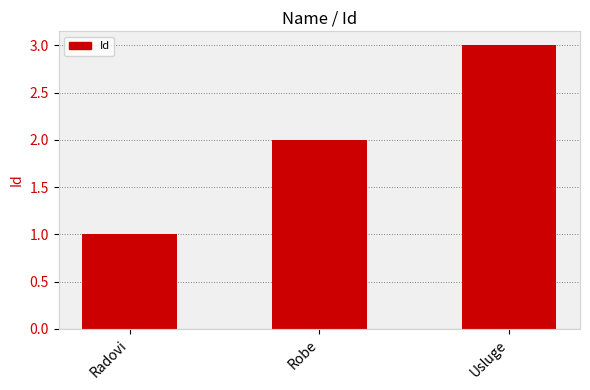

The value at Usluge is 1. True or false?

False